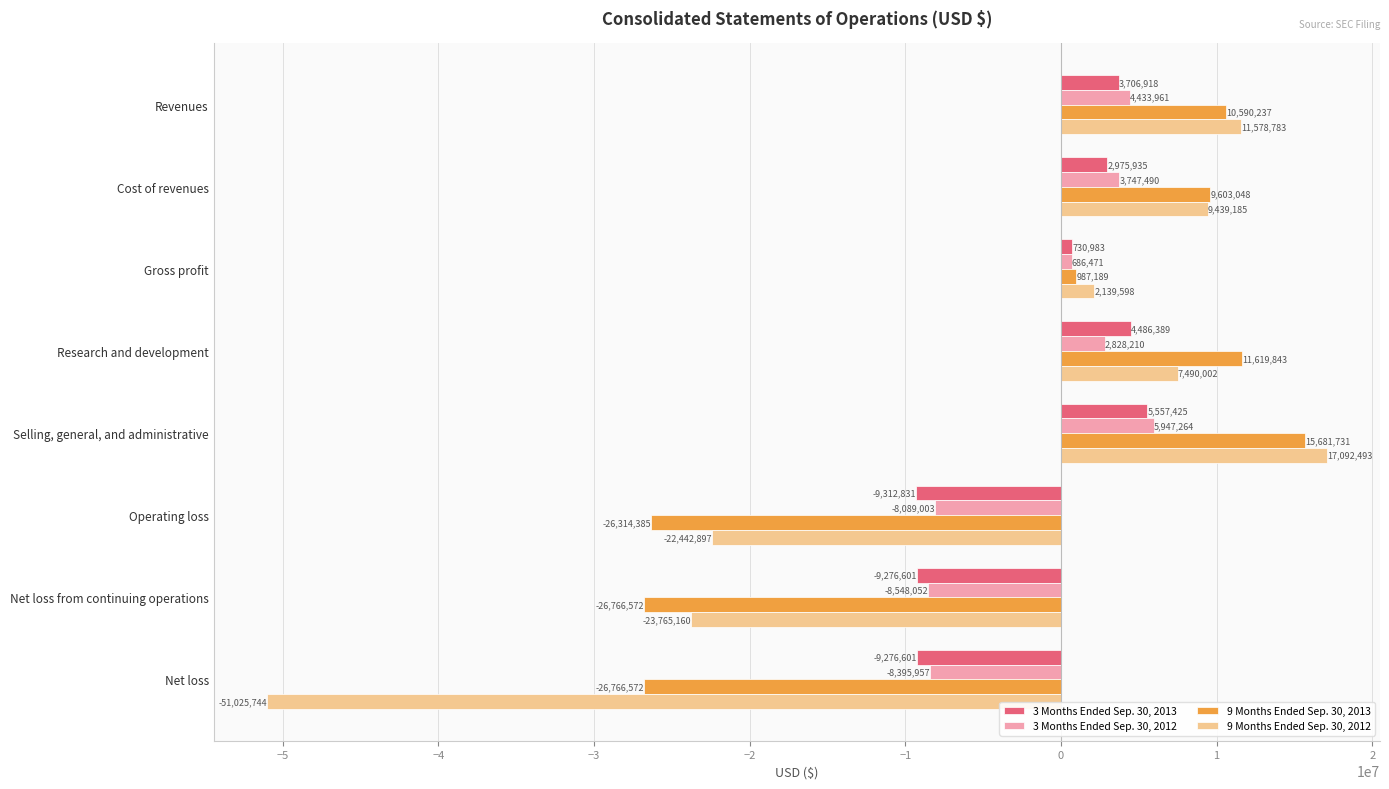

What is the sum of the 9 Months Ended Sep. 30, 2013 values at Net loss from continuing operations and Operating loss?

-53080957